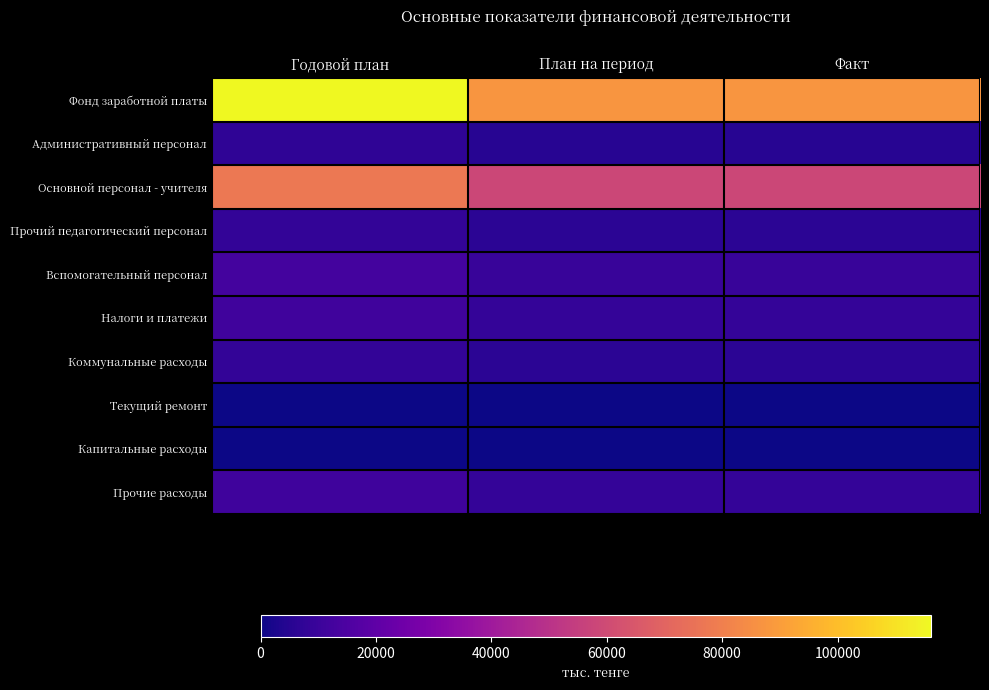

What is the difference between the highest and lowest values at Факт?

87188.4